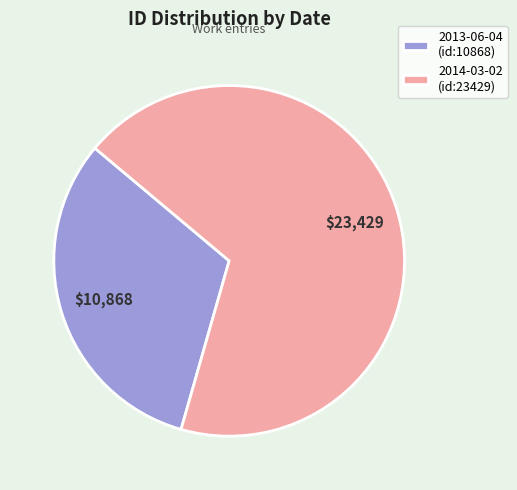

Combined, do 2014-03-02 and 2013-06-04 account for over 50%?

Yes